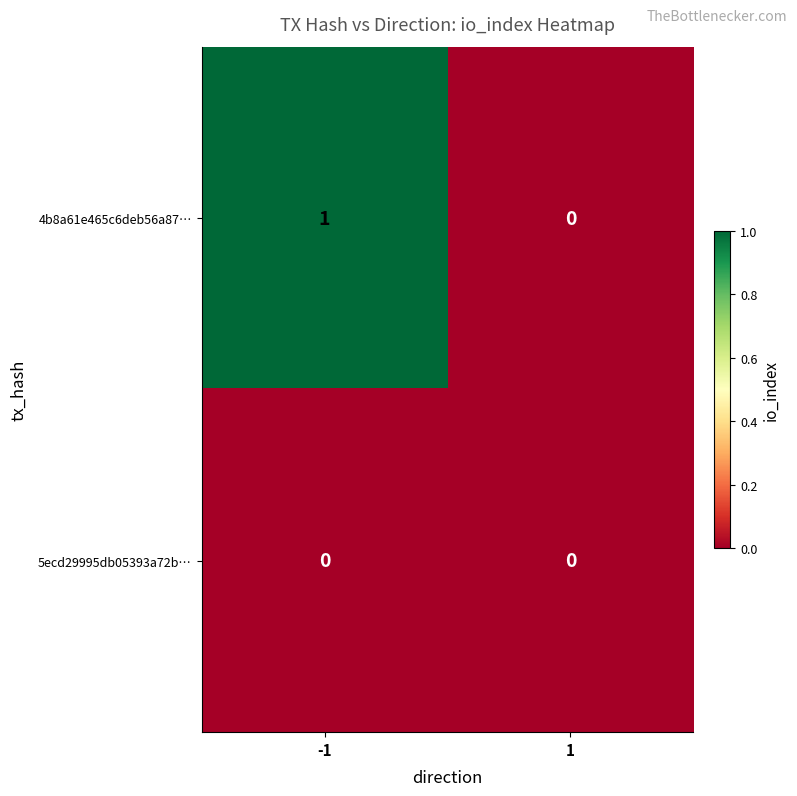

Rank the series at -1 from highest to lowest value.

4b8a61e465c6deb56a87…, 5ecd29995db05393a72b…